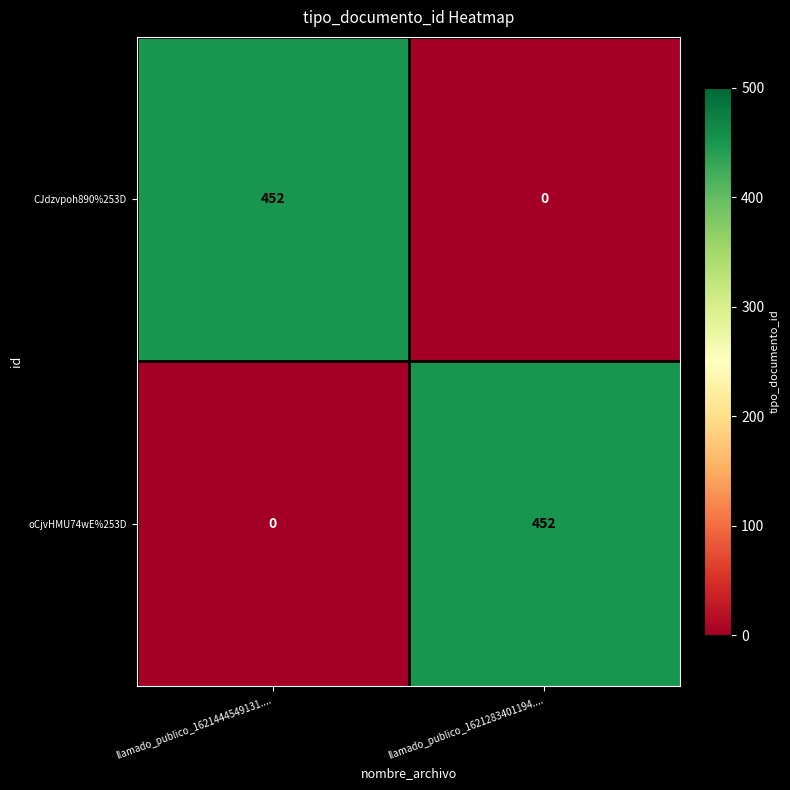

Which category has the lowest value in the oCjvHMU74wE%253D series?

llamado_publico_1621444549131....